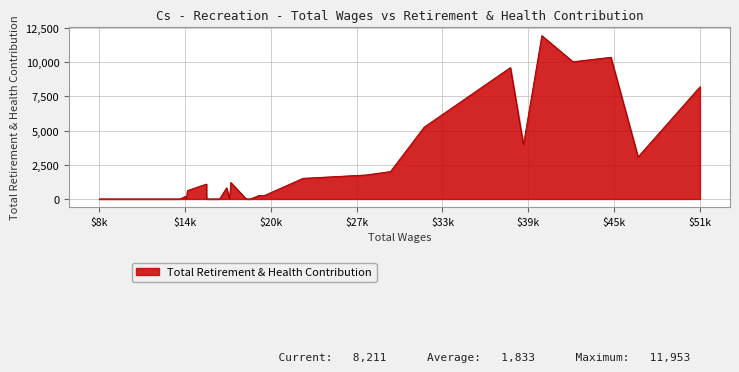

How many lines are shown in the chart?

1